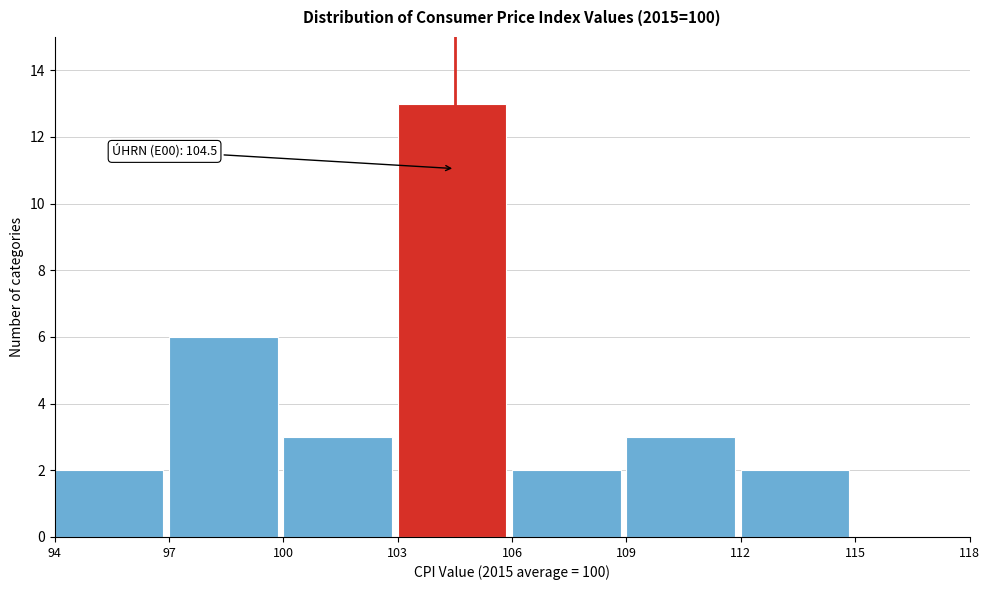

Which range on the x-axis has the tallest bar?

103 to 106